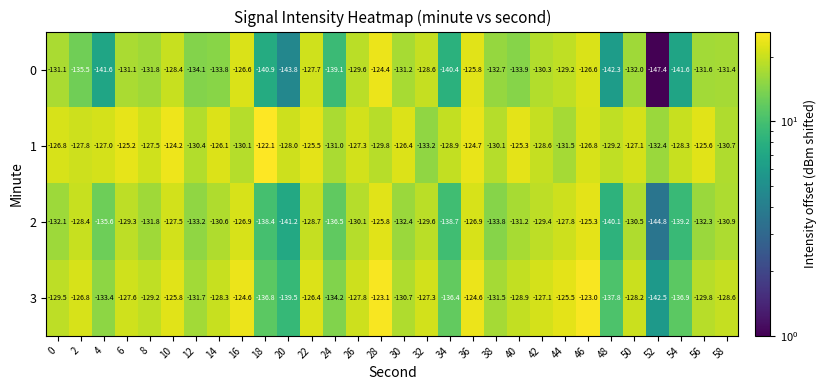

What is the spread (max minus min) of values at 16?

5.5